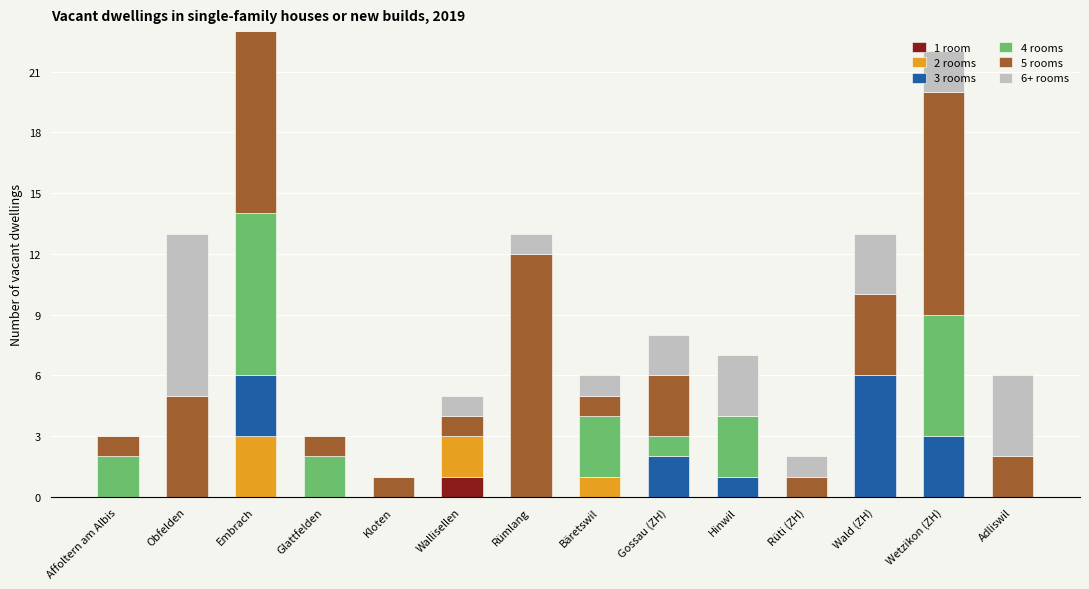

Between Glattfelden and Affoltern am Albis, which is larger?

Glattfelden